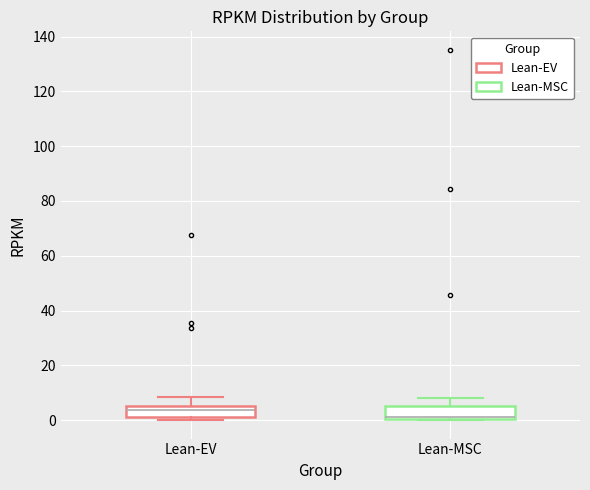

Reading left to right, transcribe this box plot: for each box, give where its median line is, the range the box spans, and where its two whiskers end, as read against the y-axis. The values are not printed on the chart, so give them approximately, as read against the axis.

Lean-EV: median 4, box 2 to 6, whiskers 0 to 8
Lean-MSC: median 2 (drawn on the box's lower edge), box 0 to 6, whiskers 0 to 8